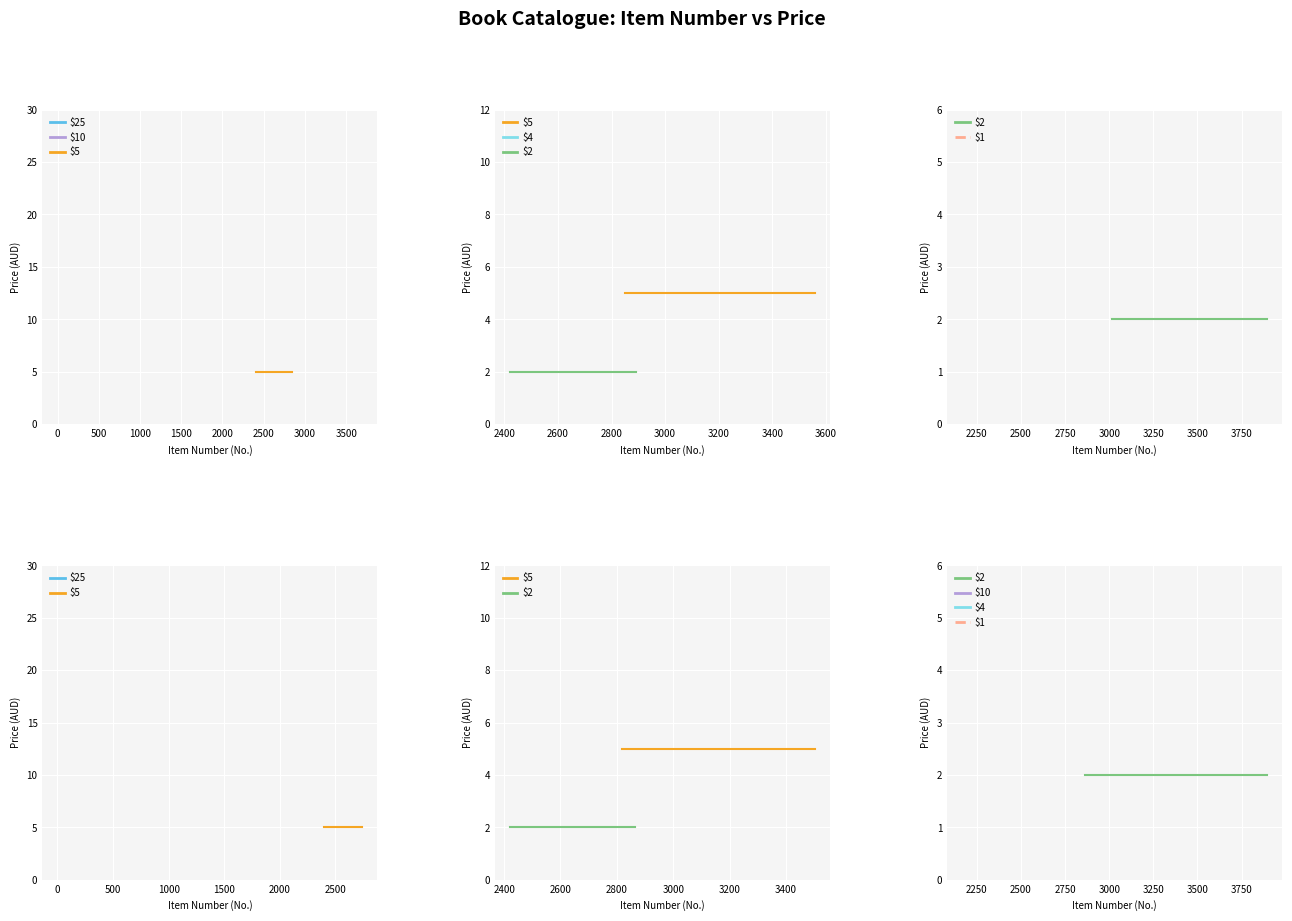

True or false: Price $2 has a value of 3 at 18.

False